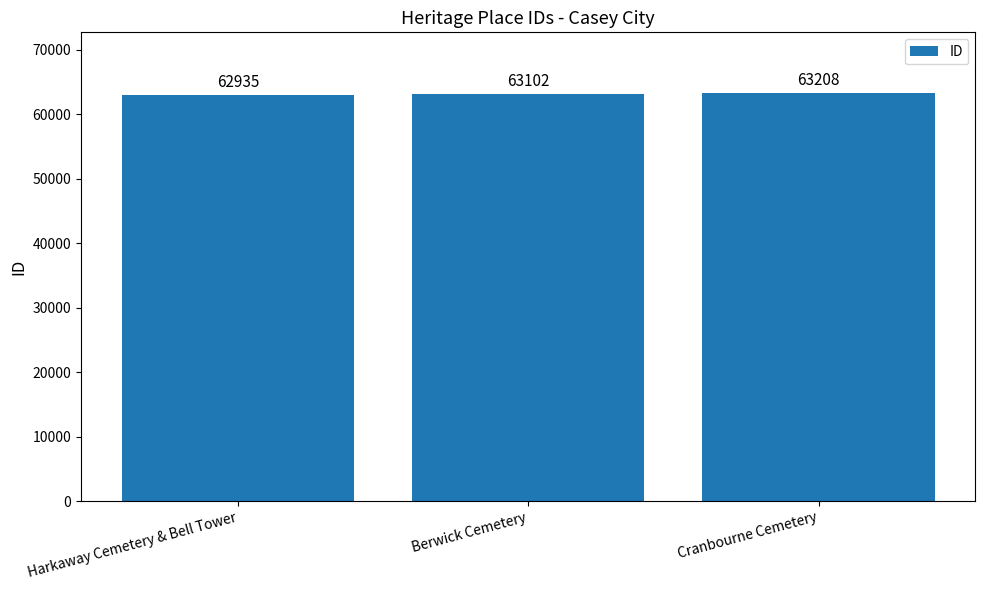

How many bars are there in total?

3